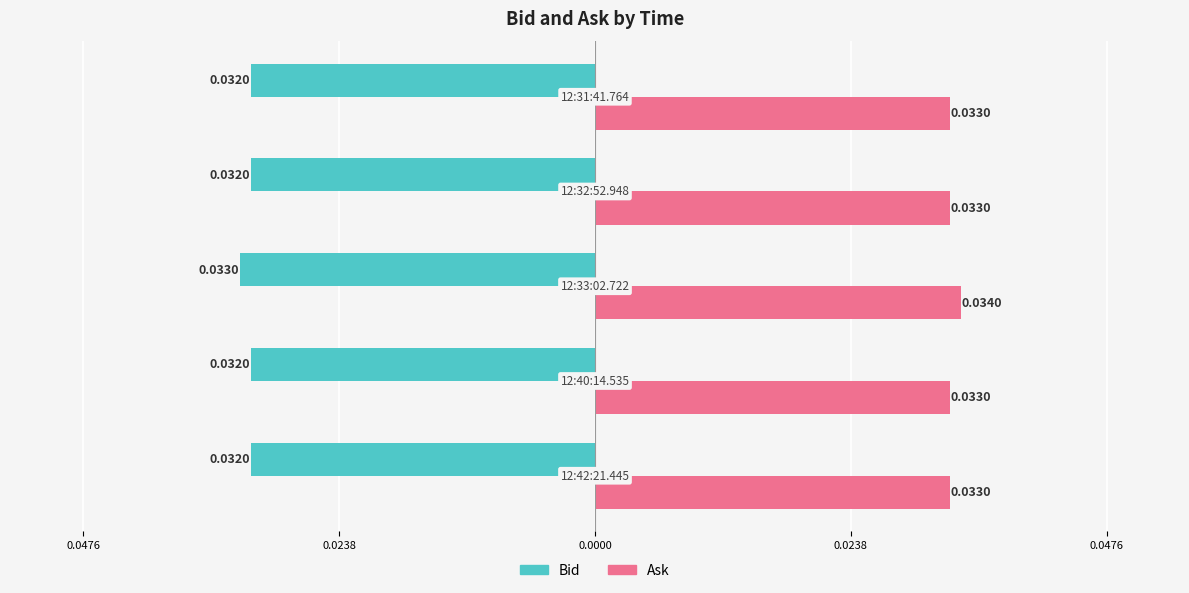

What are all the series names shown in the legend?

Bid, Ask